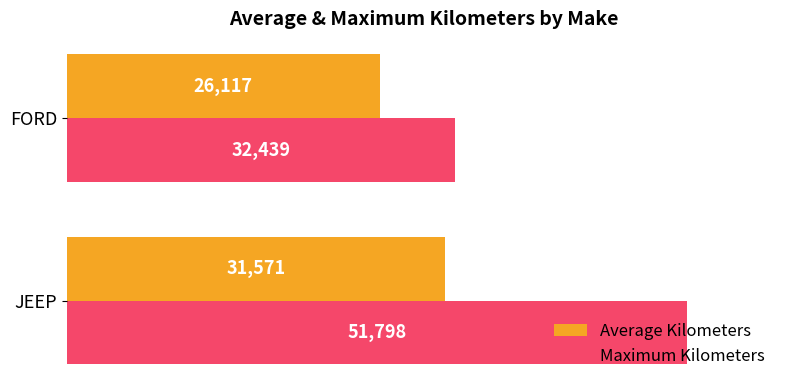

Where is Maximum Kilometers nearest to the value 42118?

FORD